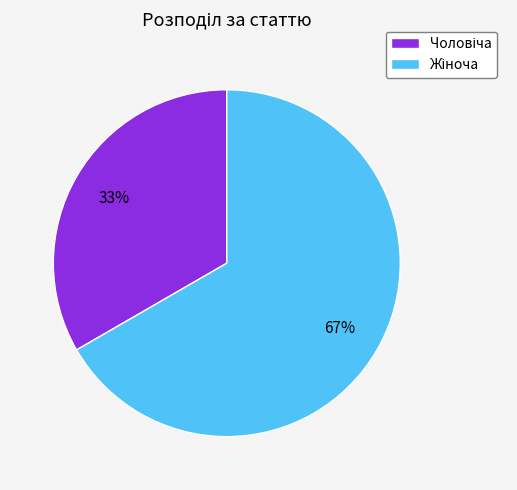

Is there any slice that represents more than half of the pie?

Yes